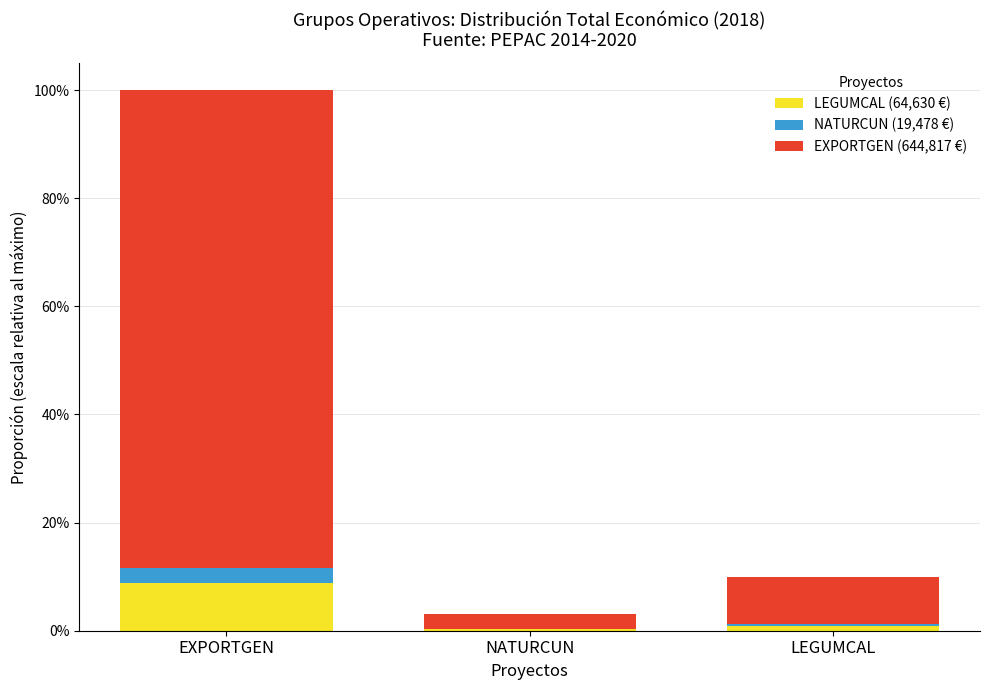

At which category is the sum across all series the highest?

EXPORTGEN